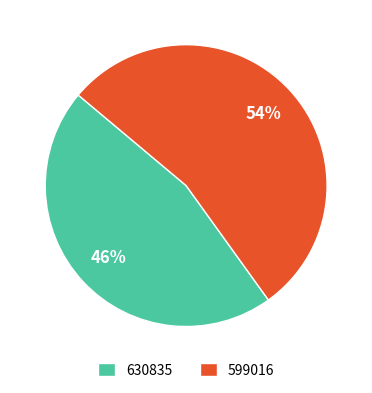

Combined, do 630835 and 599016 account for over 50%?

Yes